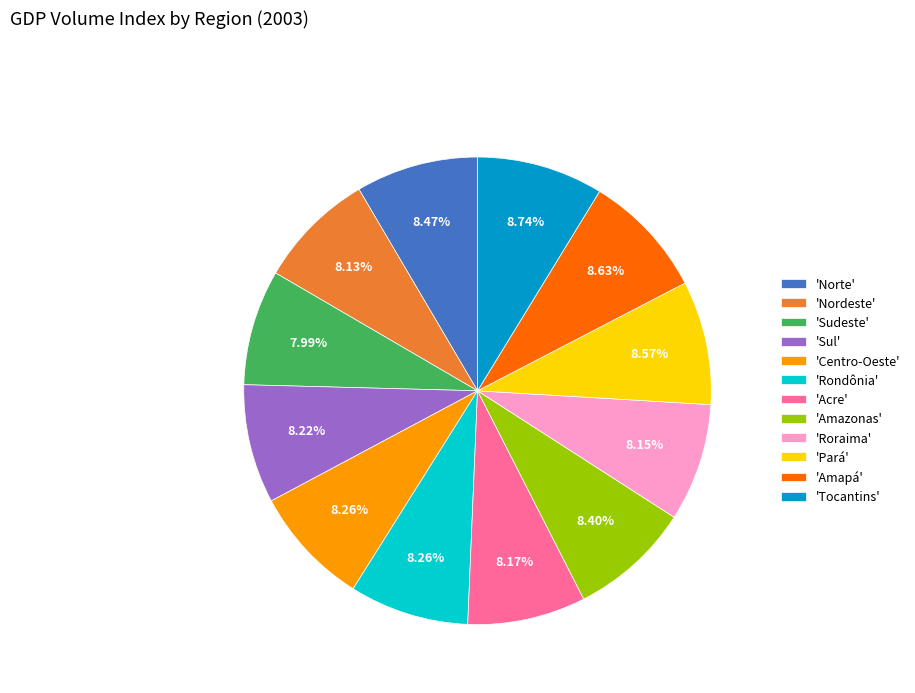

Do 'Nordeste' and 'Tocantins' together represent more than half of the pie?

No